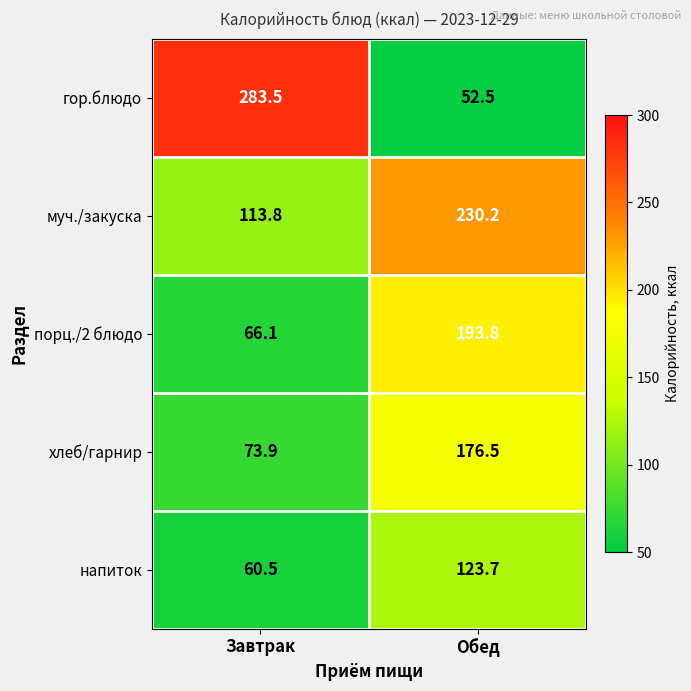

Where does the напиток series first go above 123?

Обед